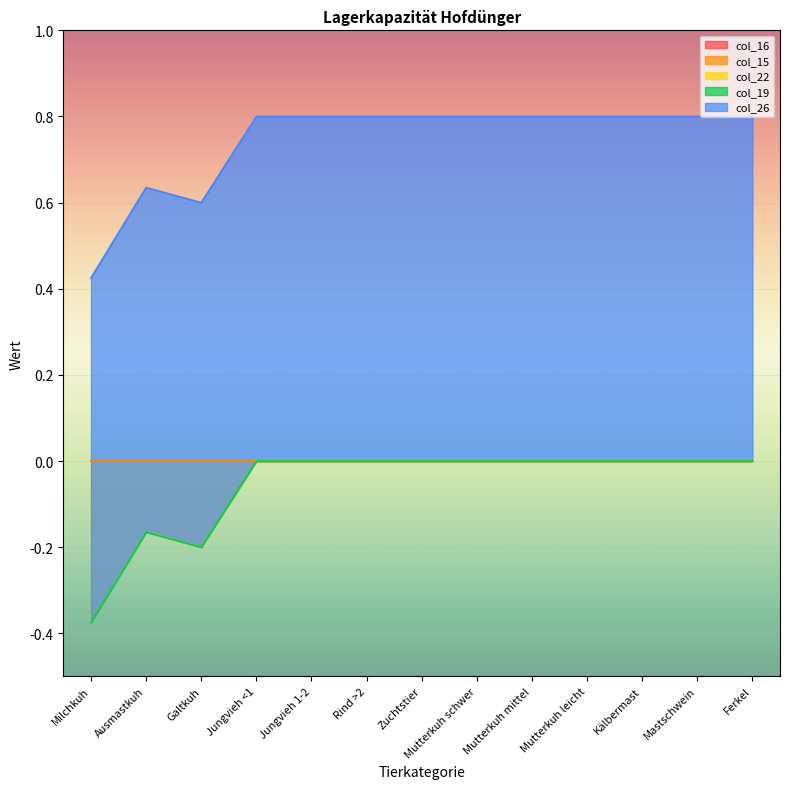

True or false: col_22 has a value of -0.1 at Mastschwein.

False